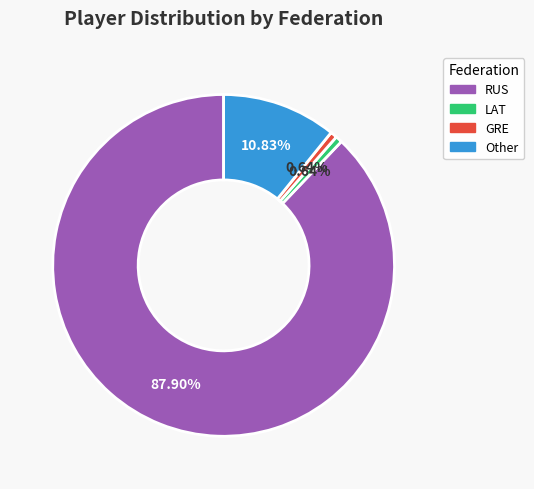

Is it true that LAT is 9% of the pie?

False